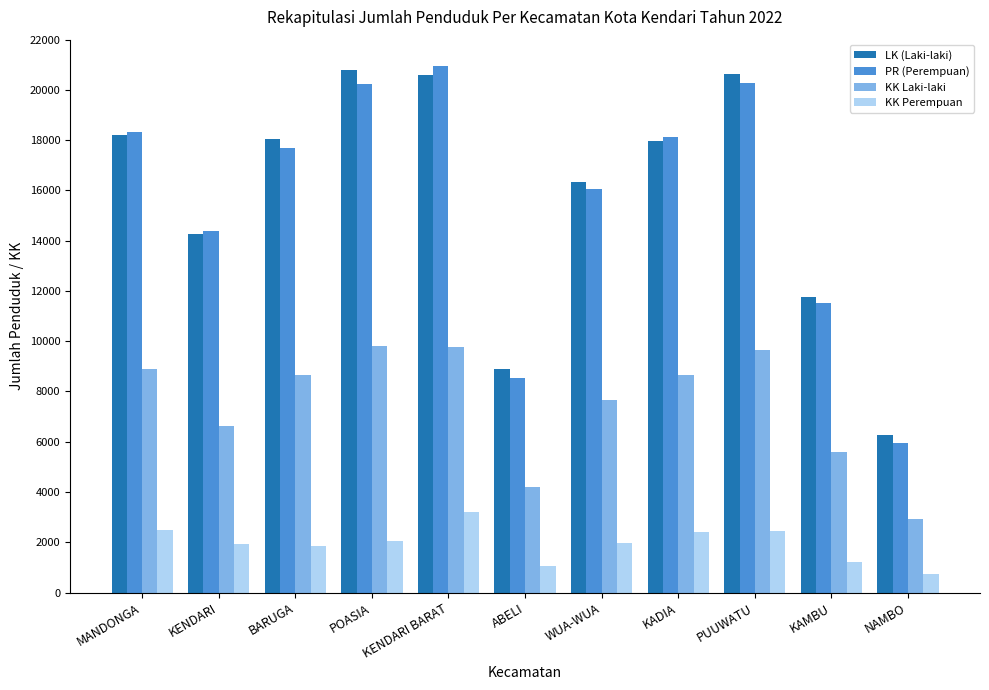

What is the difference between the highest and lowest values at KENDARI?

12467